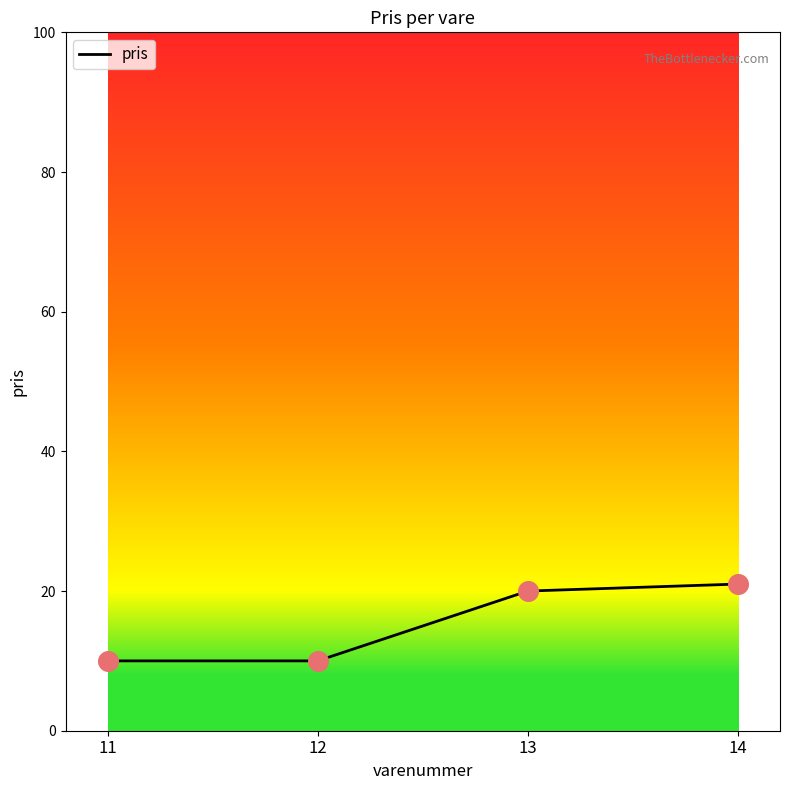

What is the change in value from 13 to 14?

+1